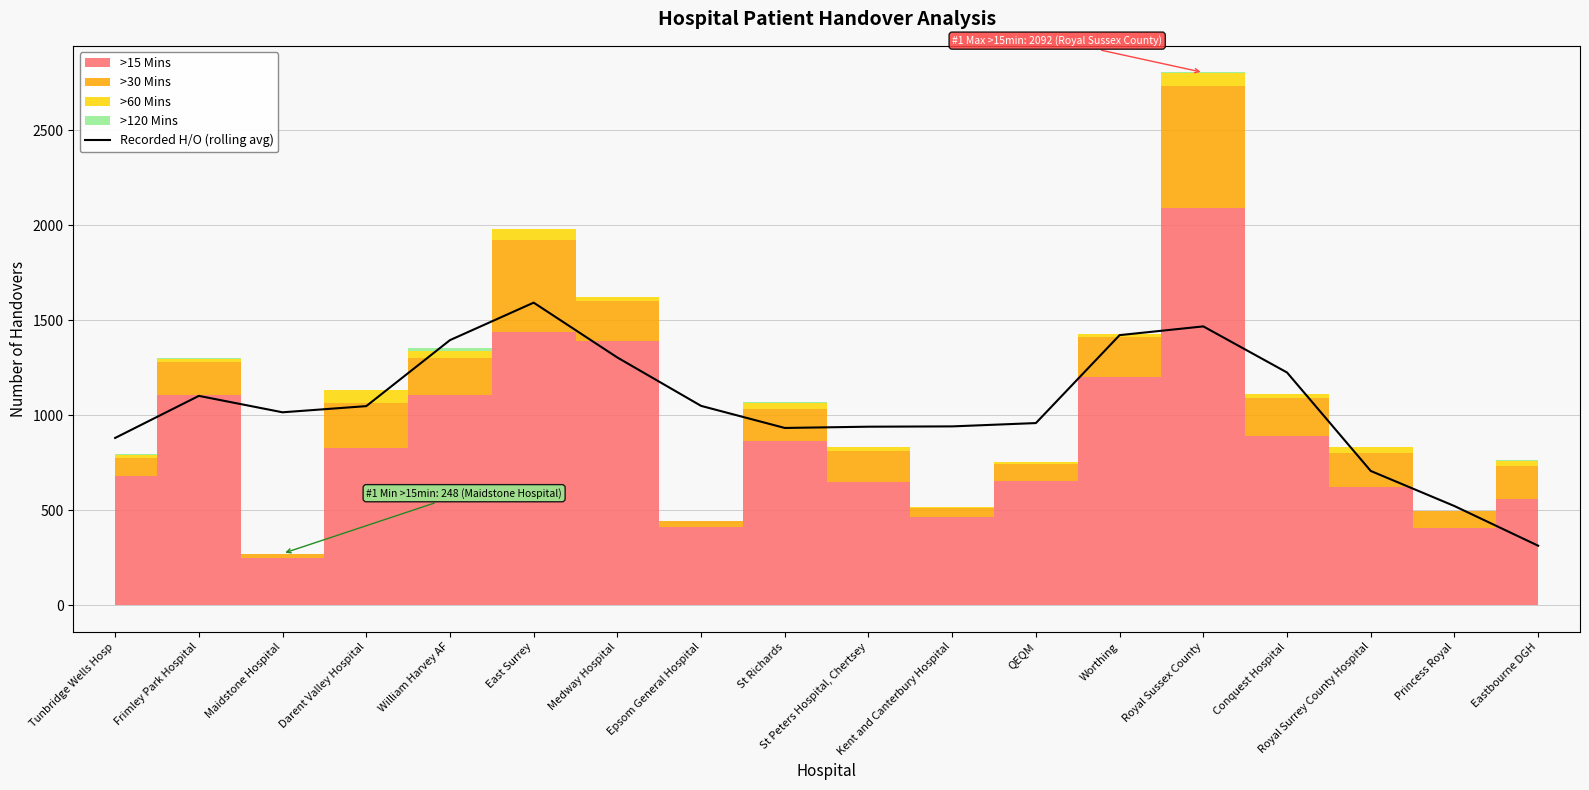

Read the value at Darent Valley Hospital.

1047.8